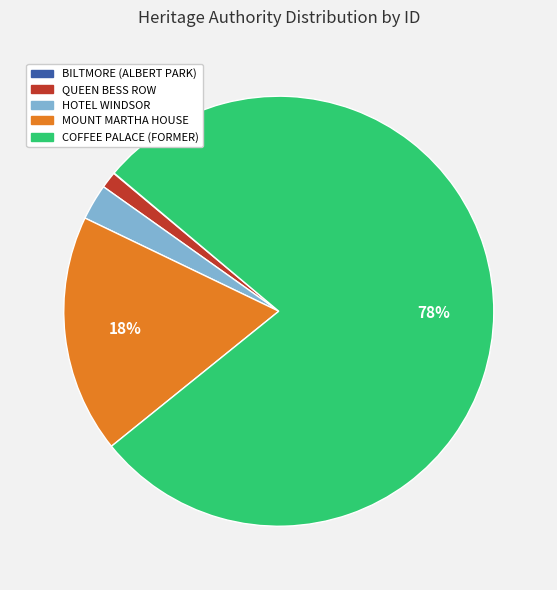

Is it true that MOUNT MARTHA HOUSE is 26% of the pie?

False